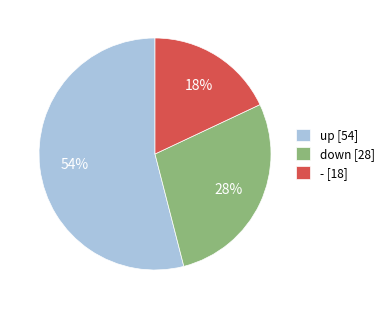

Do up [54] and - [18] together represent more than half of the pie?

Yes